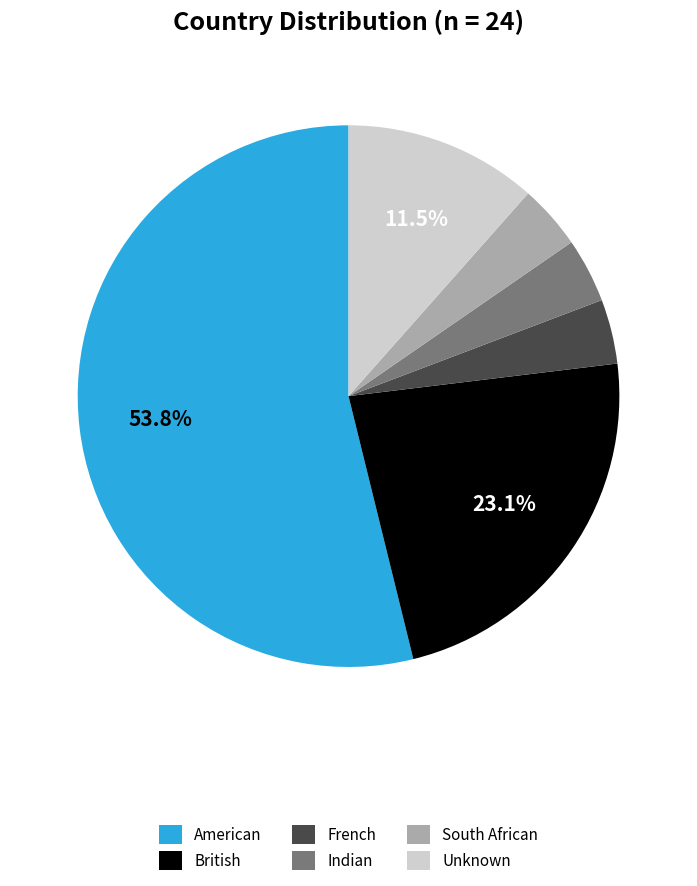

Which slice is the largest?

American